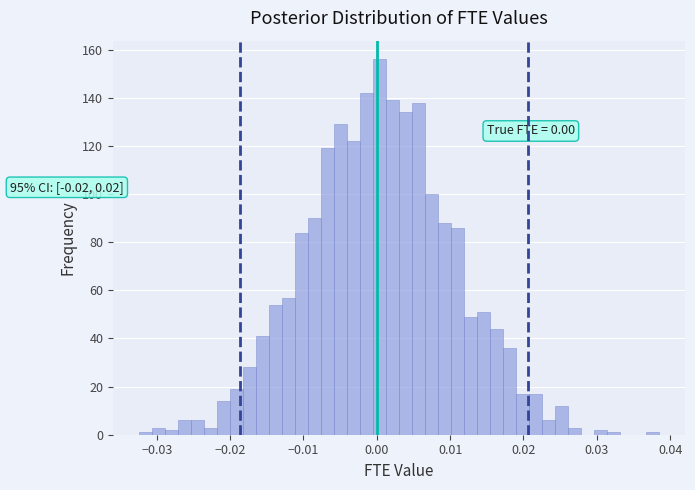

Read against the x-axis, roughly where is the centre of the tallest bar?

0.000